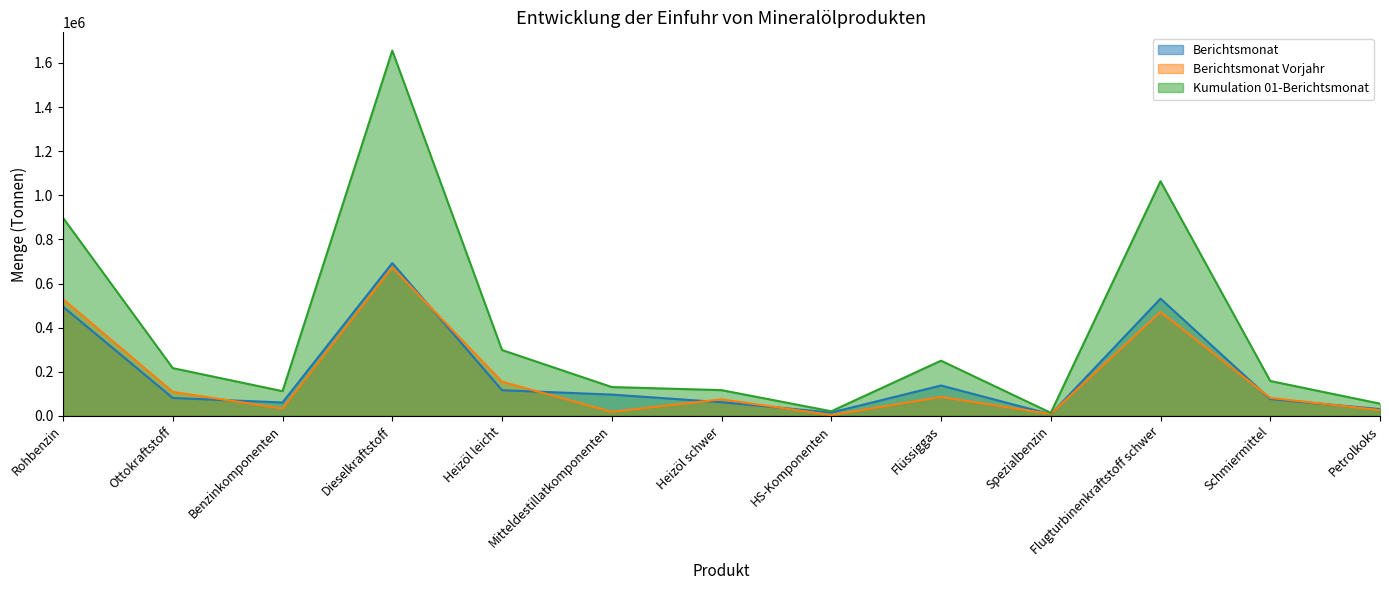

True or false: Berichtsmonat Vorjahr has a value of 720437 at Flugturbinenkraftstoff schwer.

False